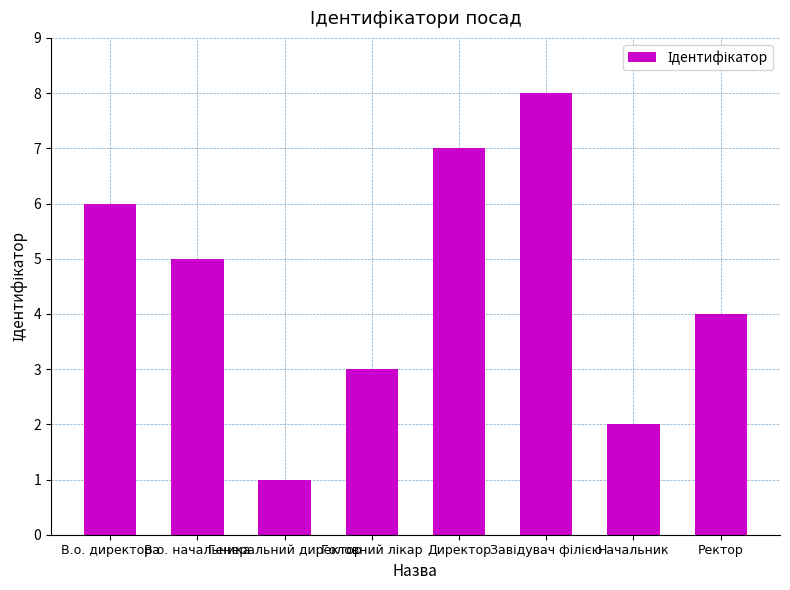

What is the greatest value displayed?

8